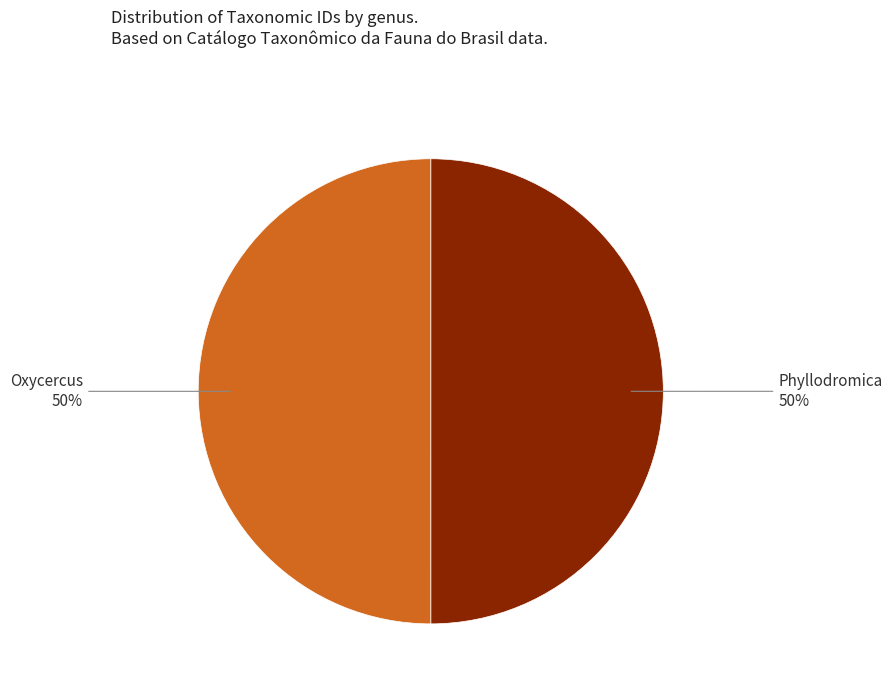

To the nearest percent, what is the average slice percentage?

50%